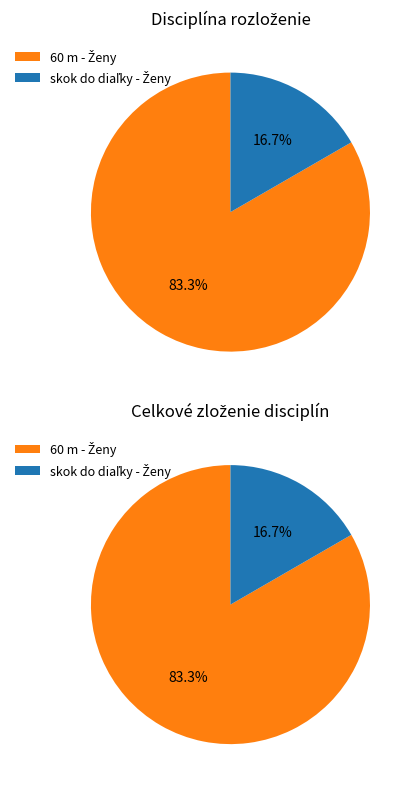

How many segments does this pie chart have?

2